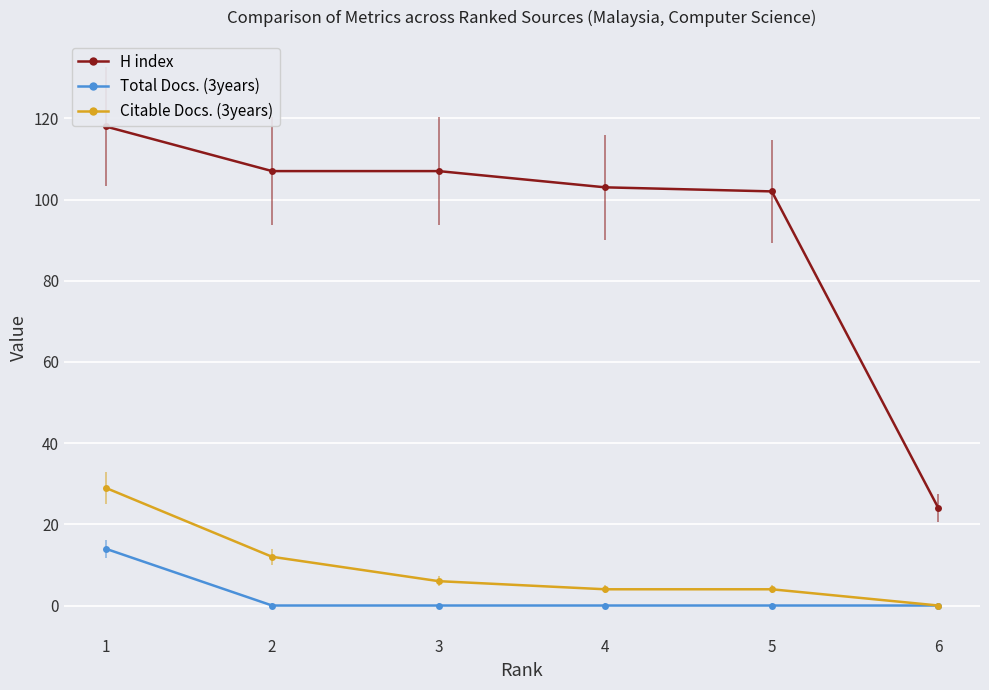

The value of H index at 3 is 107. True or false?

True